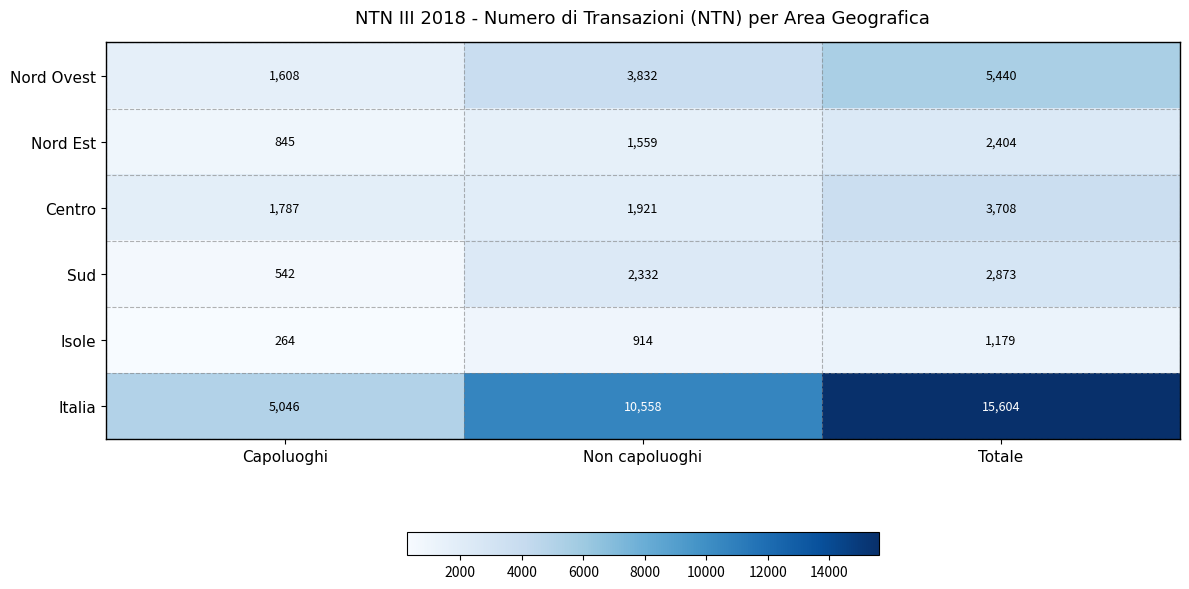

What is the greatest value displayed?

15604